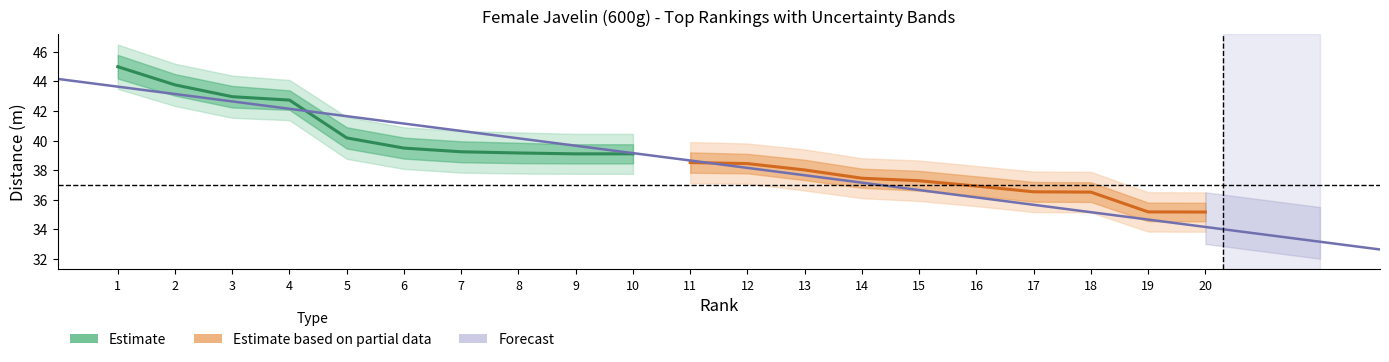

Reading right to left, list all the values displayed in this chart.

Estimate: 39.1	39.1	39.2	39.2	39.5	40.2	42.7	43.0	43.8	45.0
Estimate based on partial data: 35.2	35.2	36.5	36.5	36.9	37.3	37.5	38.0	38.4	38.5